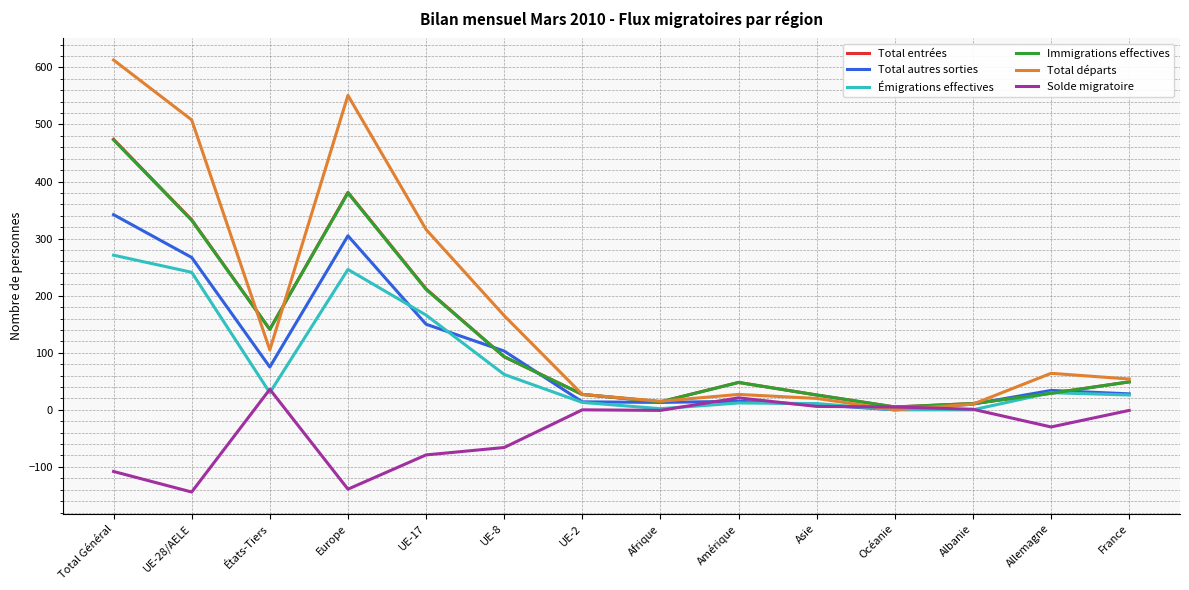

At which label is Émigrations effectives closest to 135?

UE-17